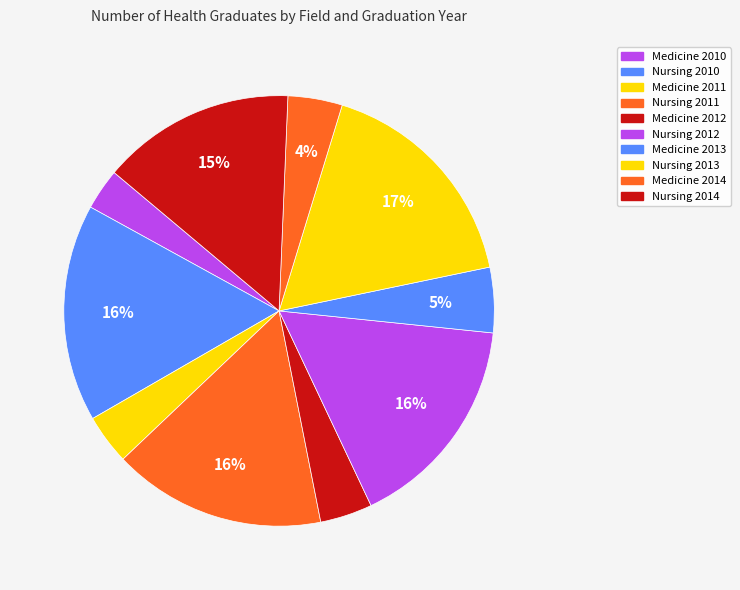

What is the ratio of the value at Medicine 2010 to the value at Nursing 2012?

0.2